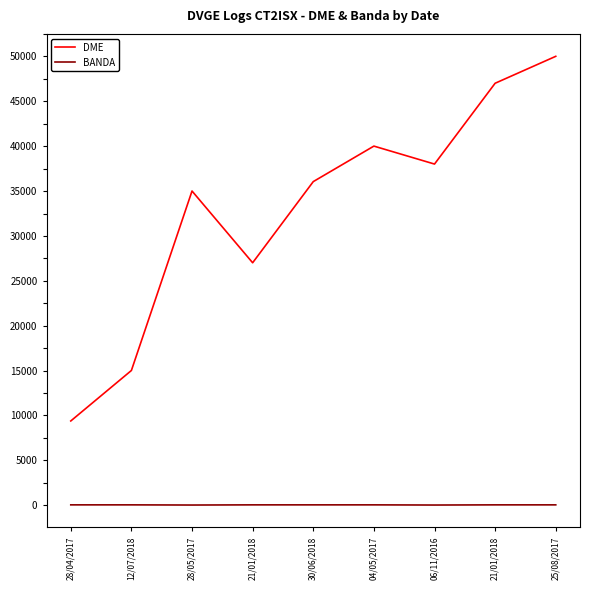

How many lines are shown in the chart?

2